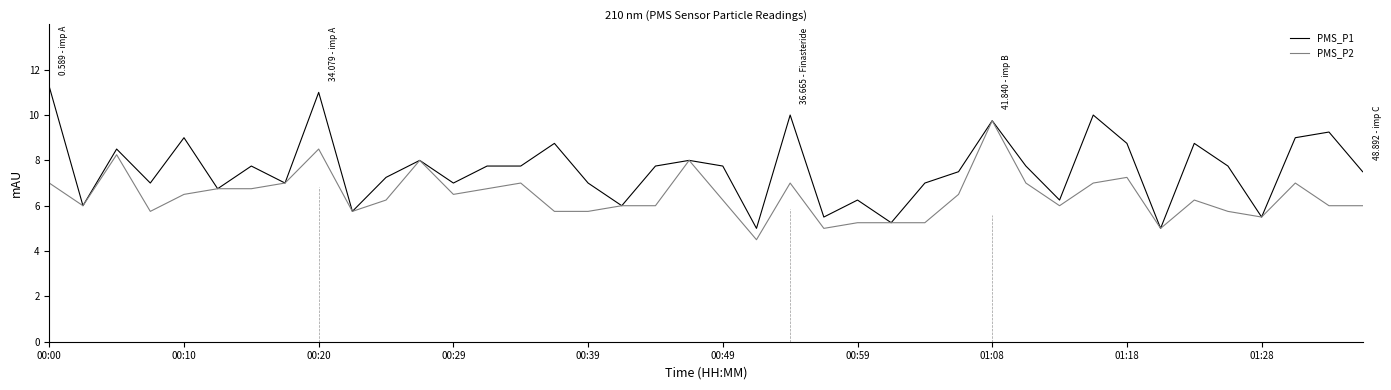

Which series has the widest spread of values?

PMS_P1